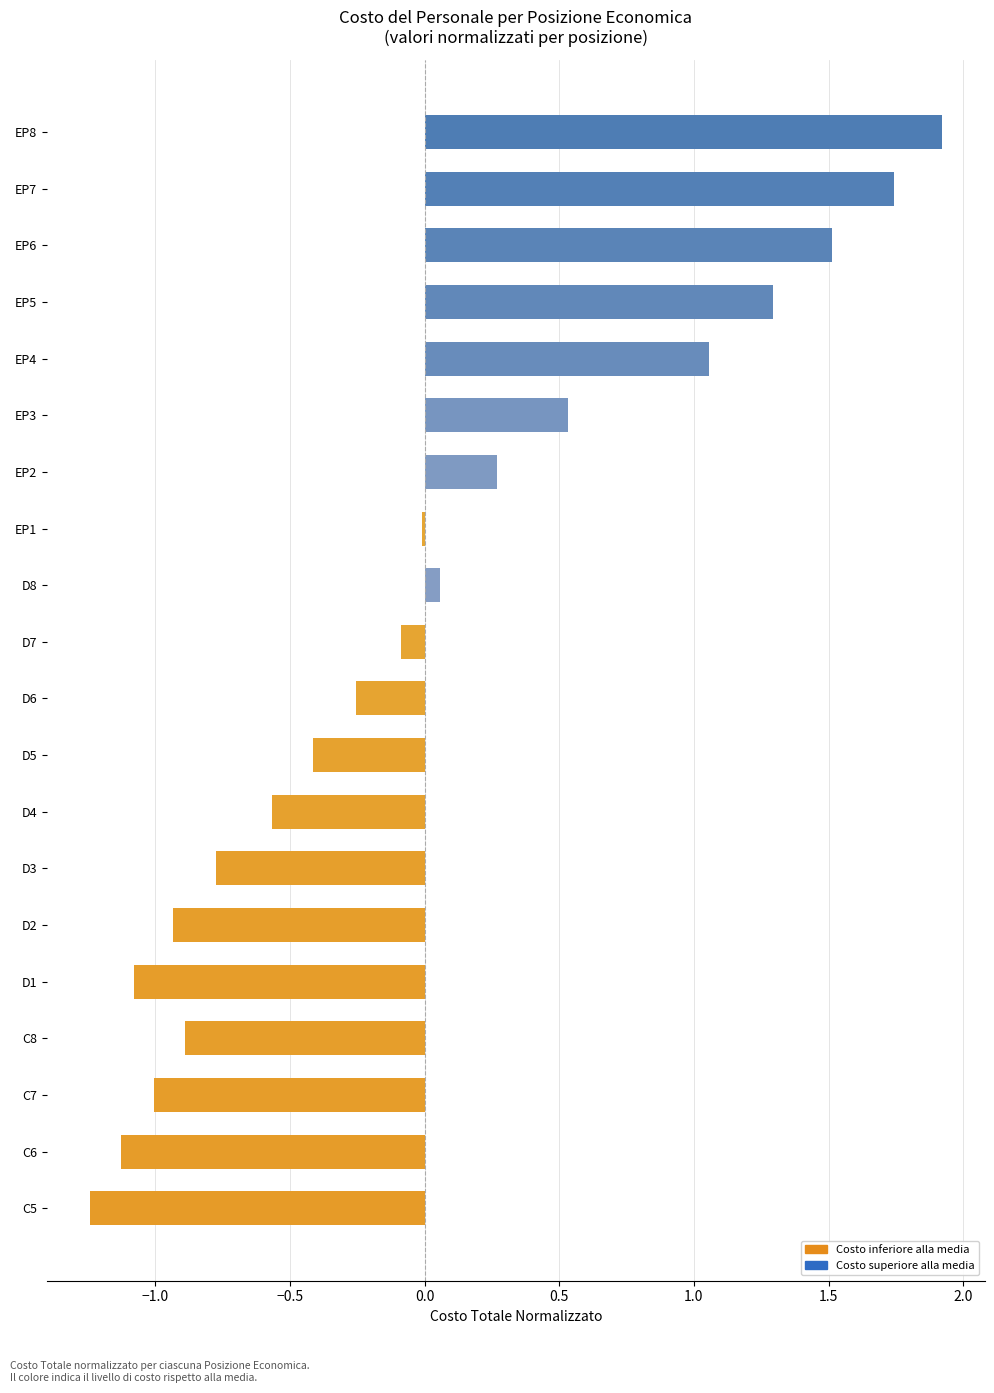

Are the bars horizontal?

Yes